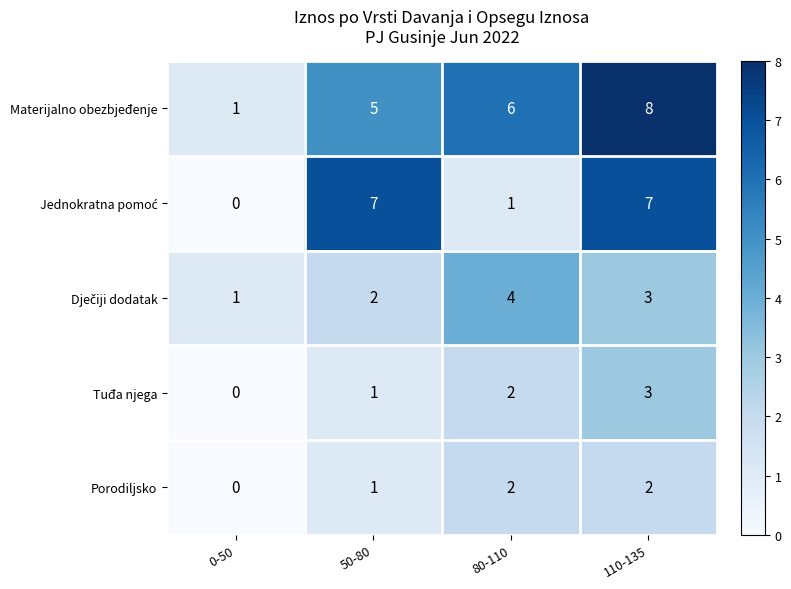

How many values in the Porodiljsko series are below 2?

2